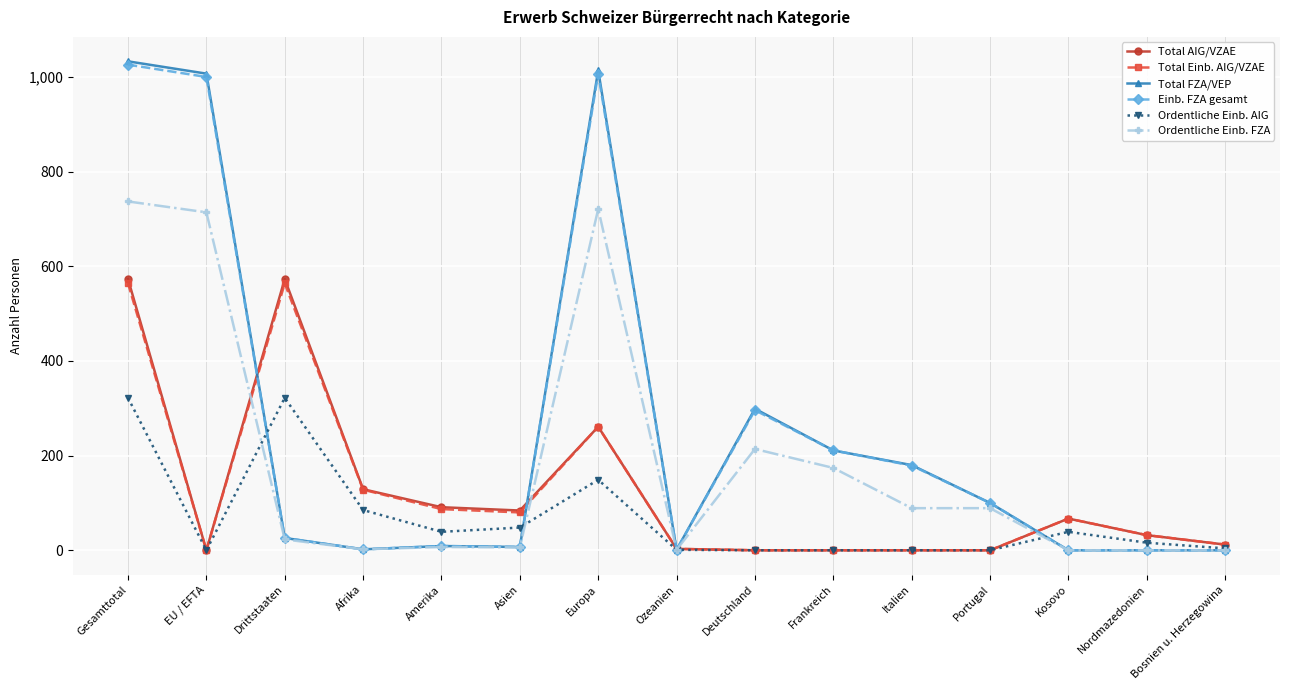

What is the sum of the Total Einb. AIG/VZAE values at Deutschland and Europa?

261